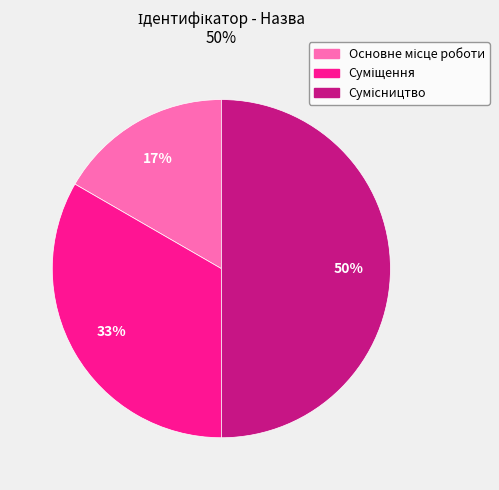

To the nearest percent, what is the average slice percentage?

33%